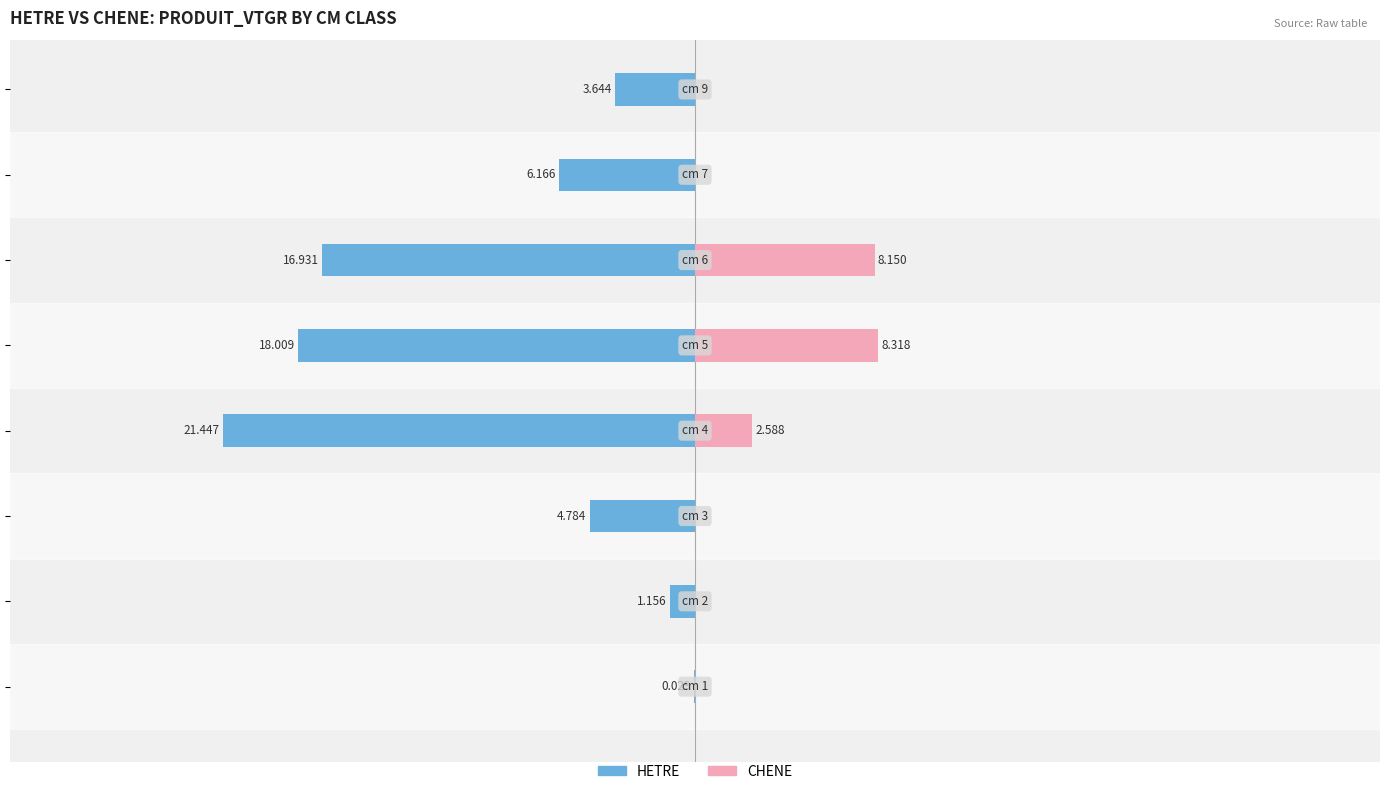

Which series changed the most between 0 and 10?

HETRE